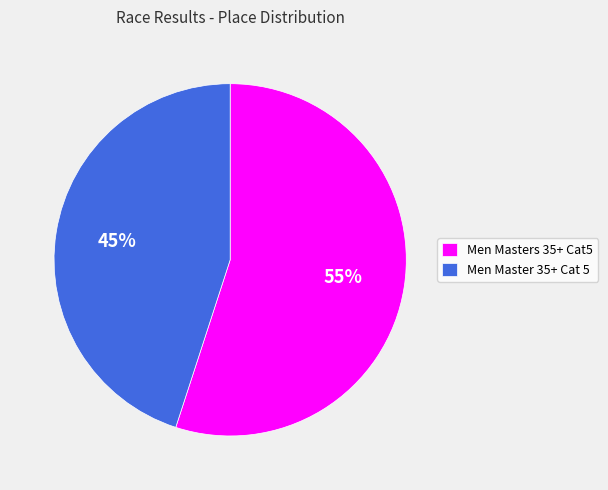

What percentage is the Men Master 35+ Cat 5 slice, to the nearest percent?

45%